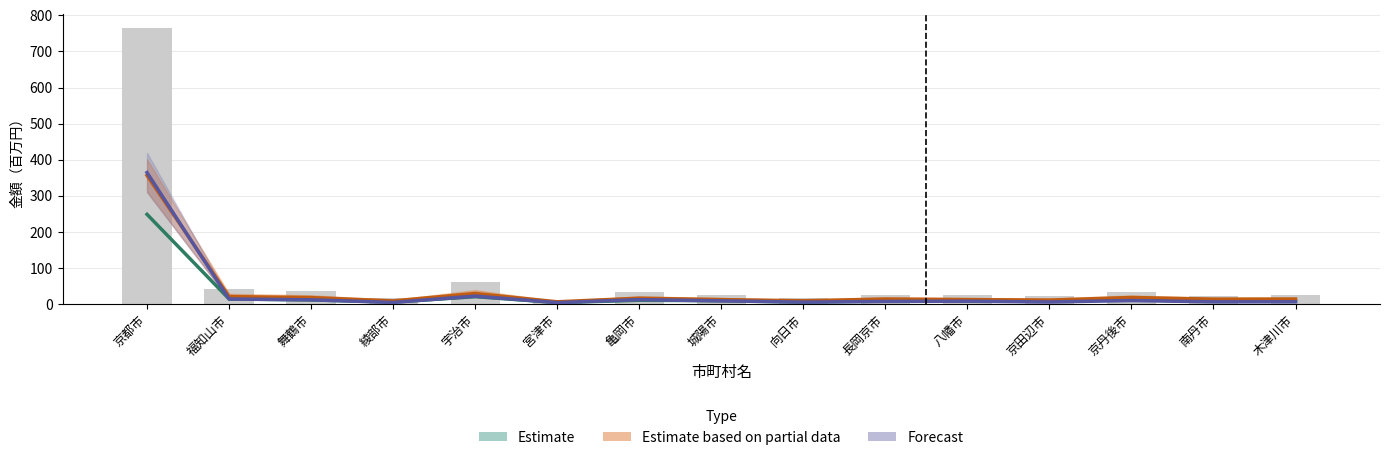

What is the label of the 12th bar from the right?

綾部市